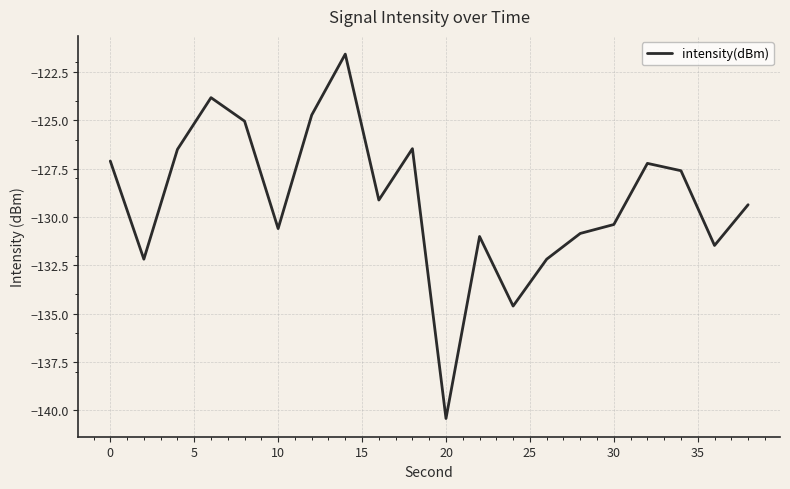

What is the minimum value shown in the chart?

-140.4